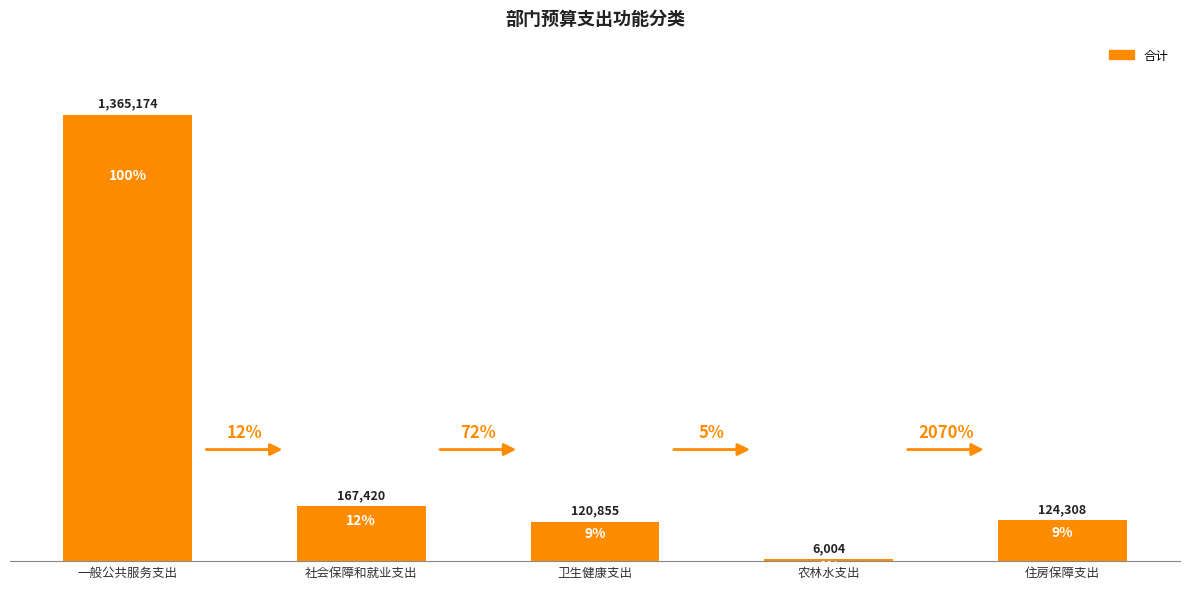

Does the chart contain any negative values?

No